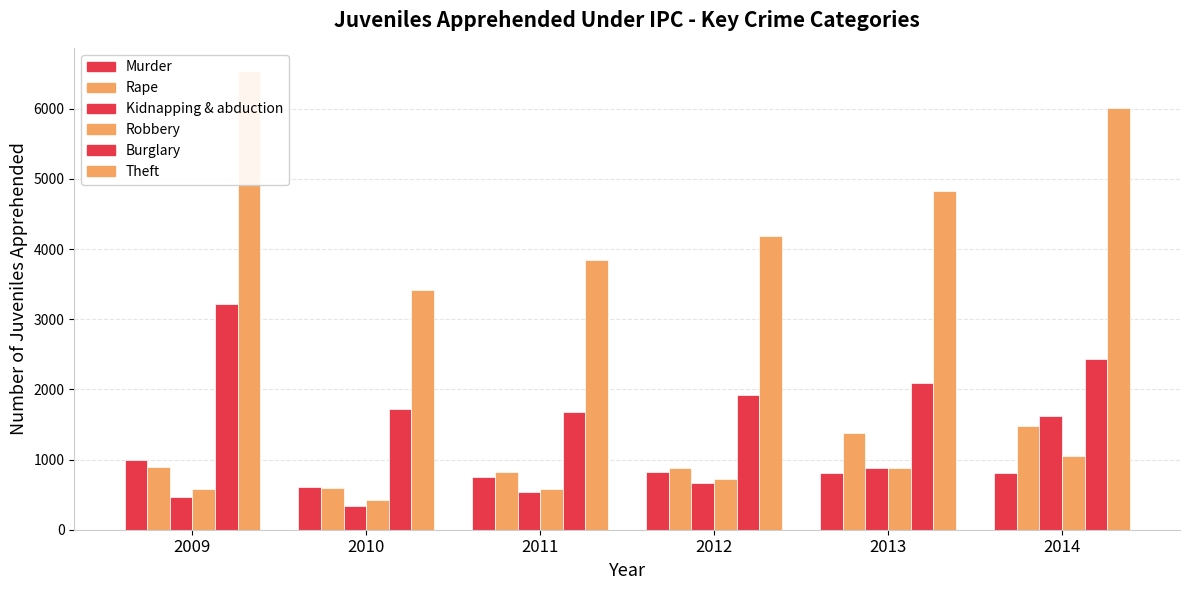

How many groups of bars are there?

6